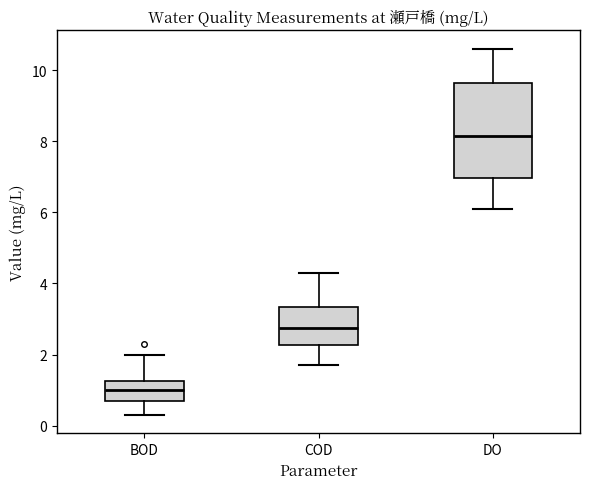

Which box's median line is the lowest?

BOD